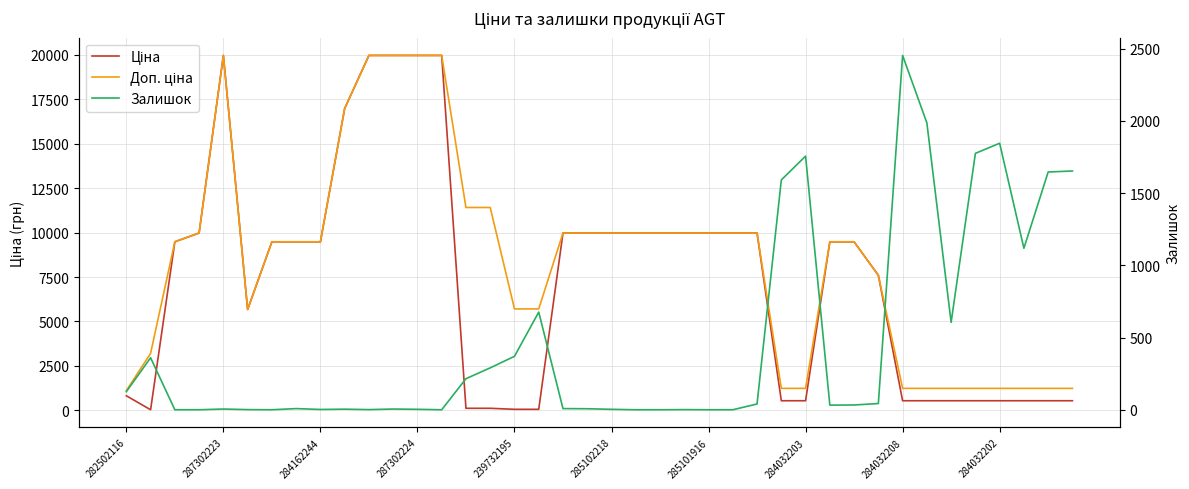

What are all the series names shown in the legend?

Ціна, Доп. ціна, Залишок